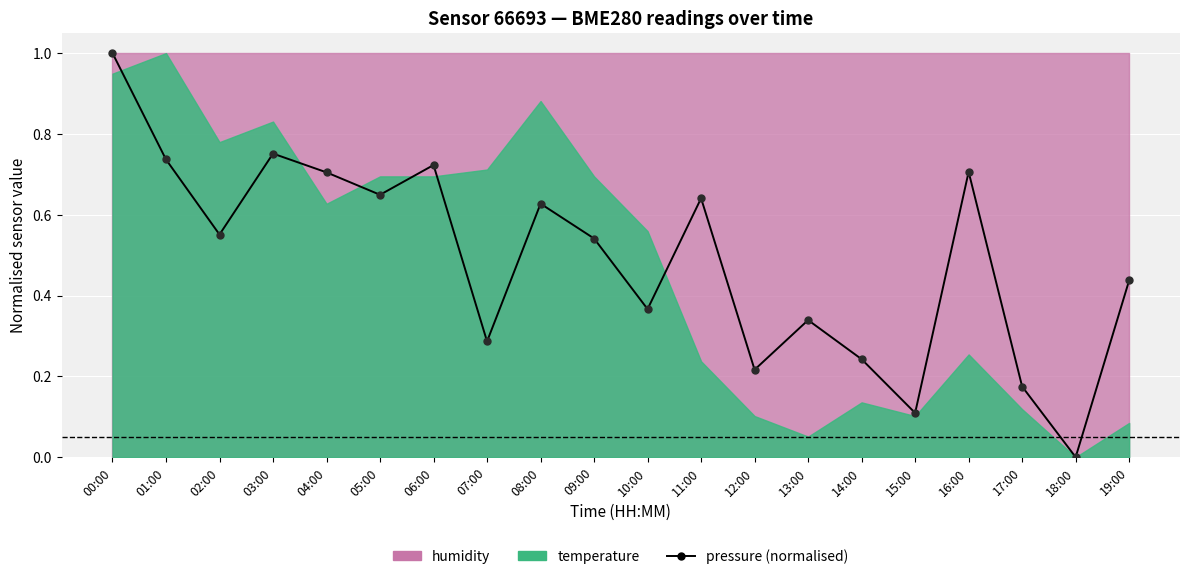

Reading left to right, list all the values displayed in this chart.

00:00=1.0	01:00=0.7	02:00=0.6	03:00=0.8	04:00=0.7	05:00=0.6	06:00=0.7	07:00=0.3	08:00=0.6	09:00=0.5	10:00=0.4	11:00=0.6	12:00=0.2	13:00=0.3	14:00=0.2	15:00=0.1	16:00=0.7	17:00=0.2	18:00=0.0	19:00=0.4